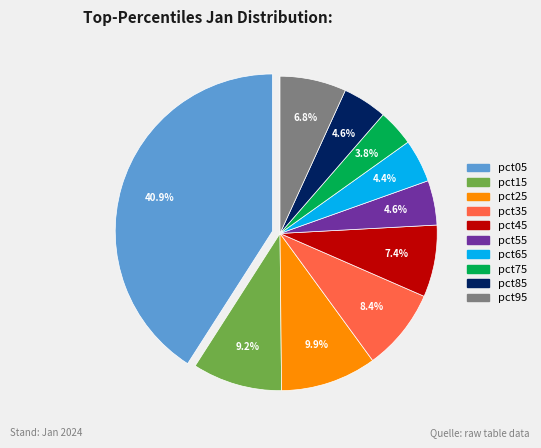

To the nearest percent, what is the difference between the pct25 and pct85 slice percentages?

5%